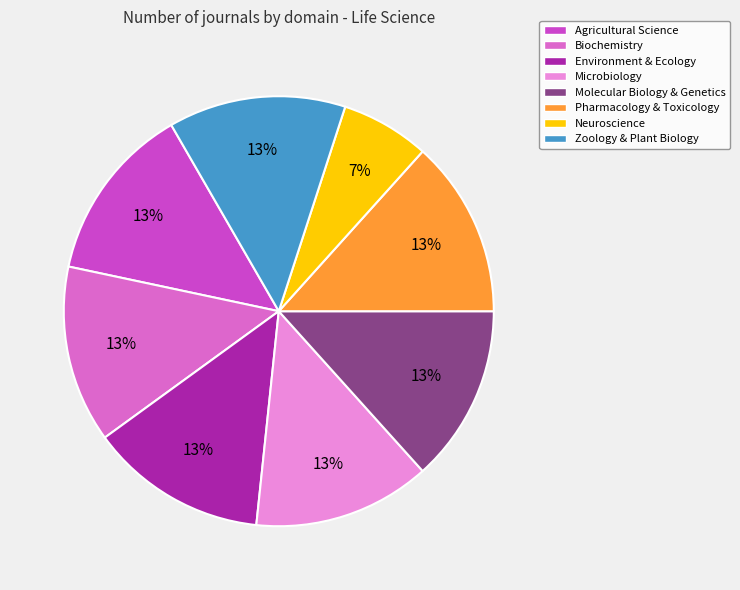

Is there any slice that represents more than half of the pie?

No